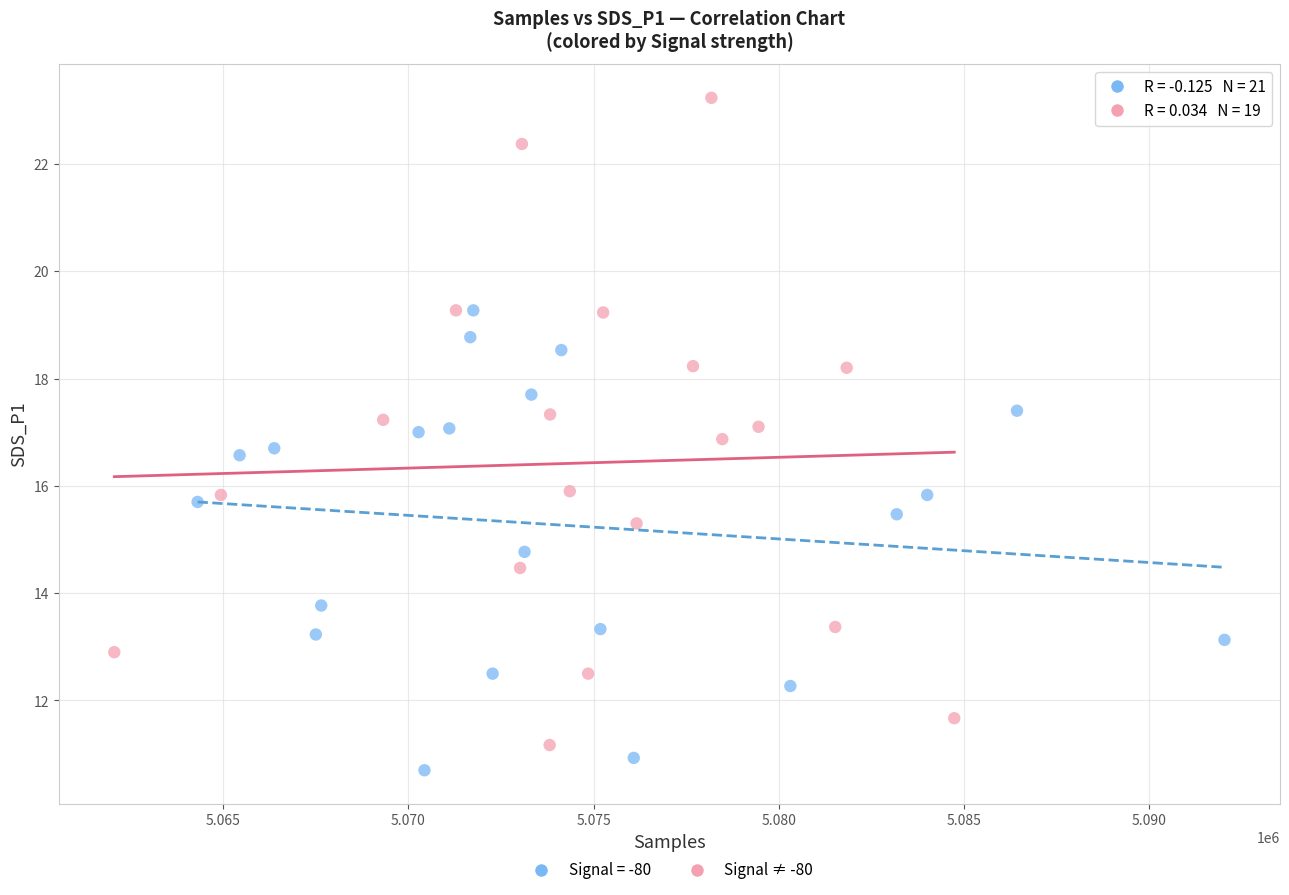

Which series has the largest Y range (max minus min)?

Signal ≠ -80